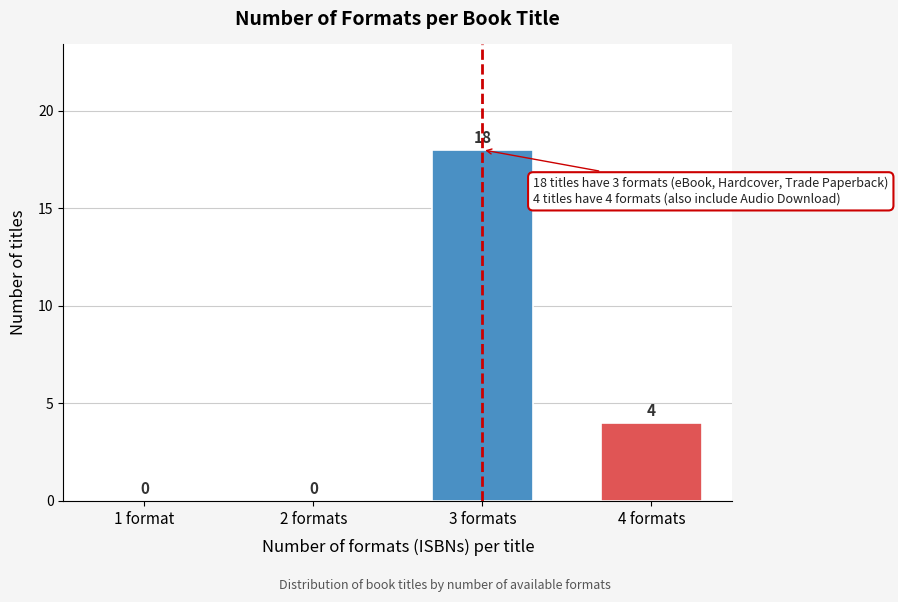

Reading left to right, extract all data points from this chart.

1 format=0	2 formats=0	3 formats=18	4 formats=4